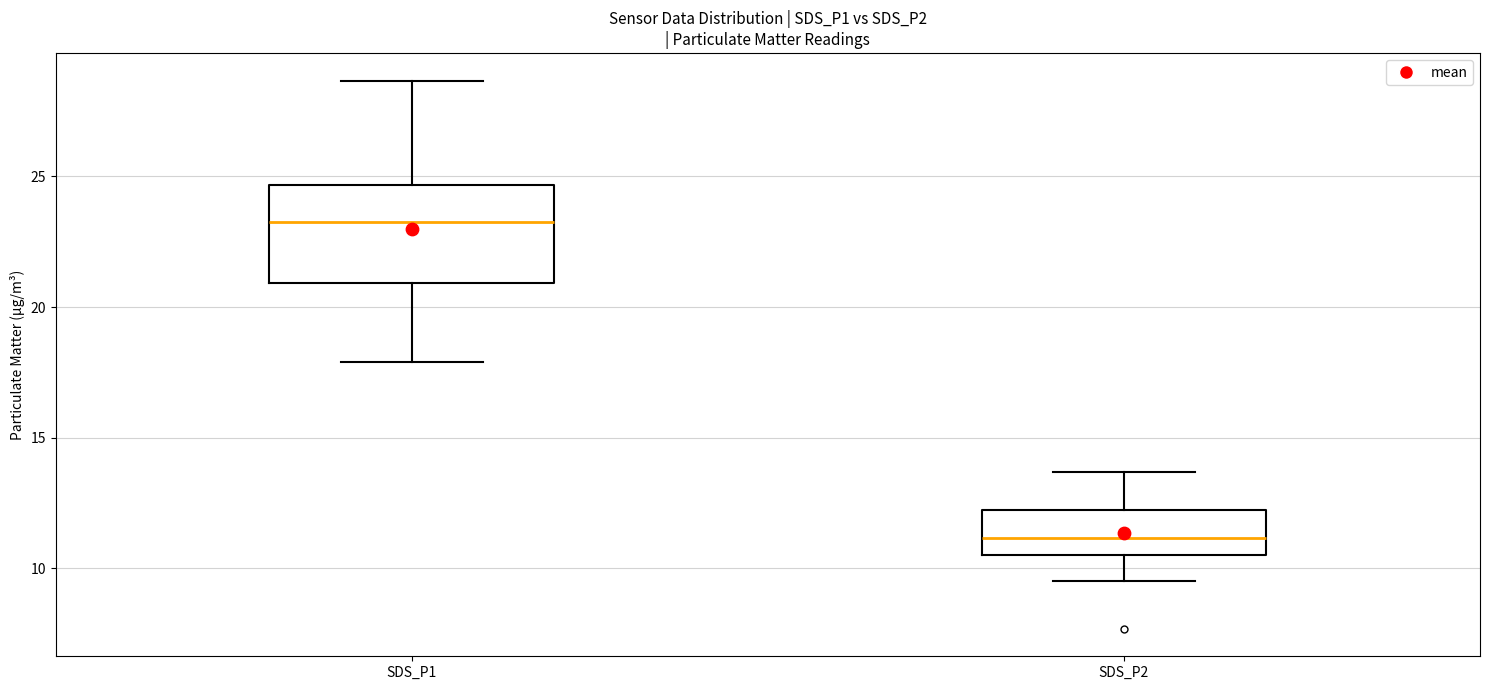

Comparing the boxes themselves (not the whiskers), which one is the tallest?

SDS_P1